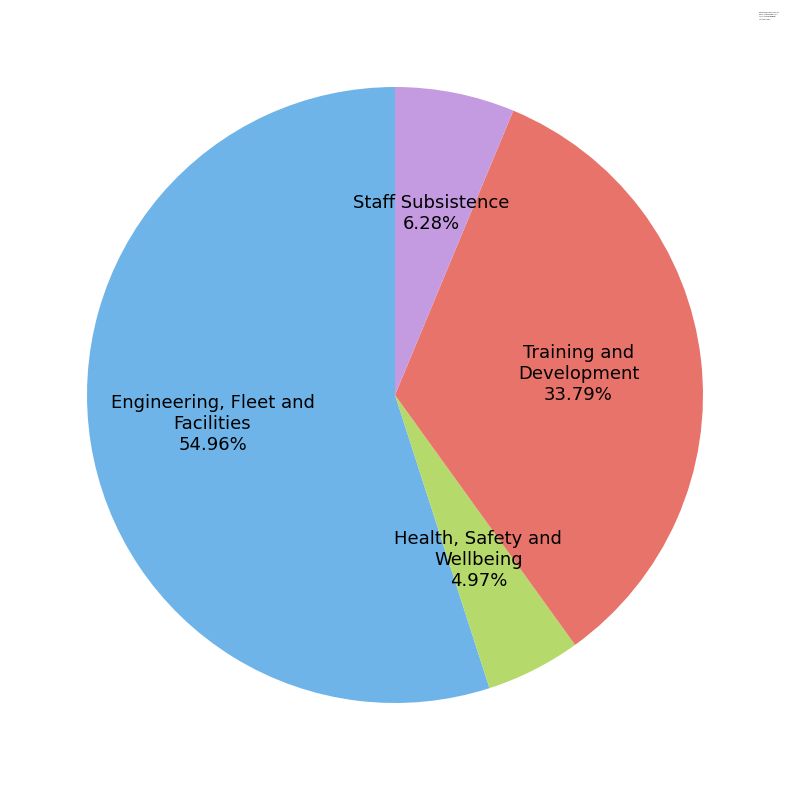

Which has a higher value, Engineering, Fleet and Facilities or Health, Safety and Wellbeing?

Engineering, Fleet and Facilities